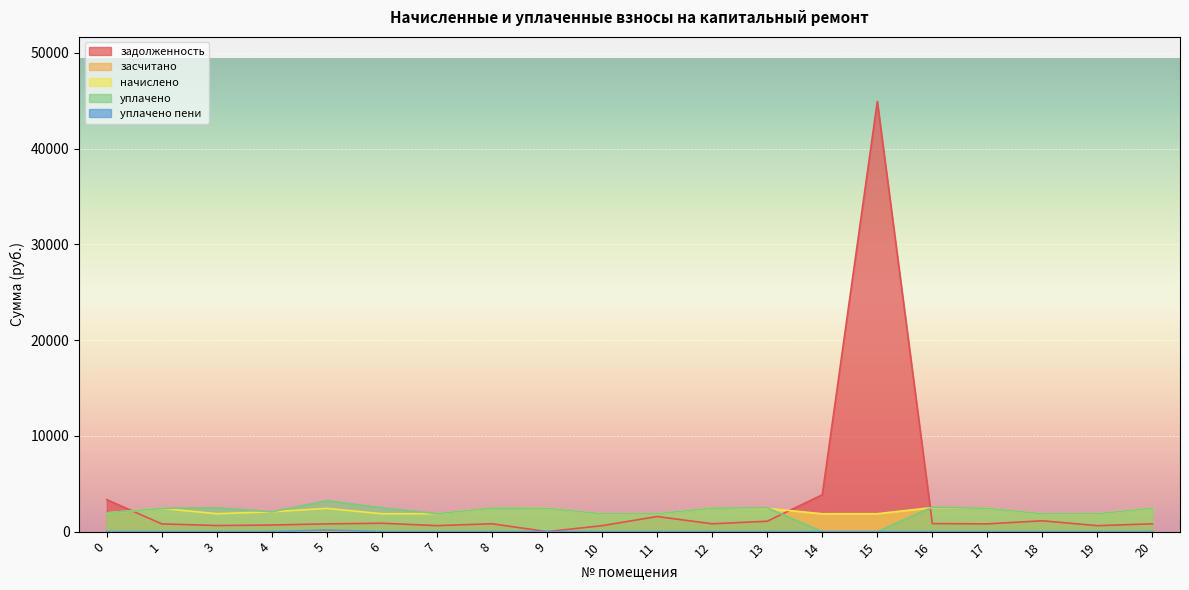

True or false: уплачено пени has a value of 0.0 at 8.

True